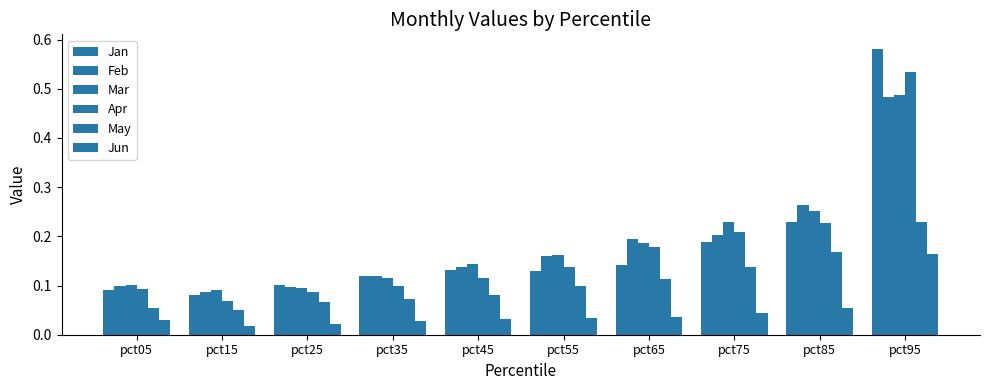

How many bars are there in each group?

6